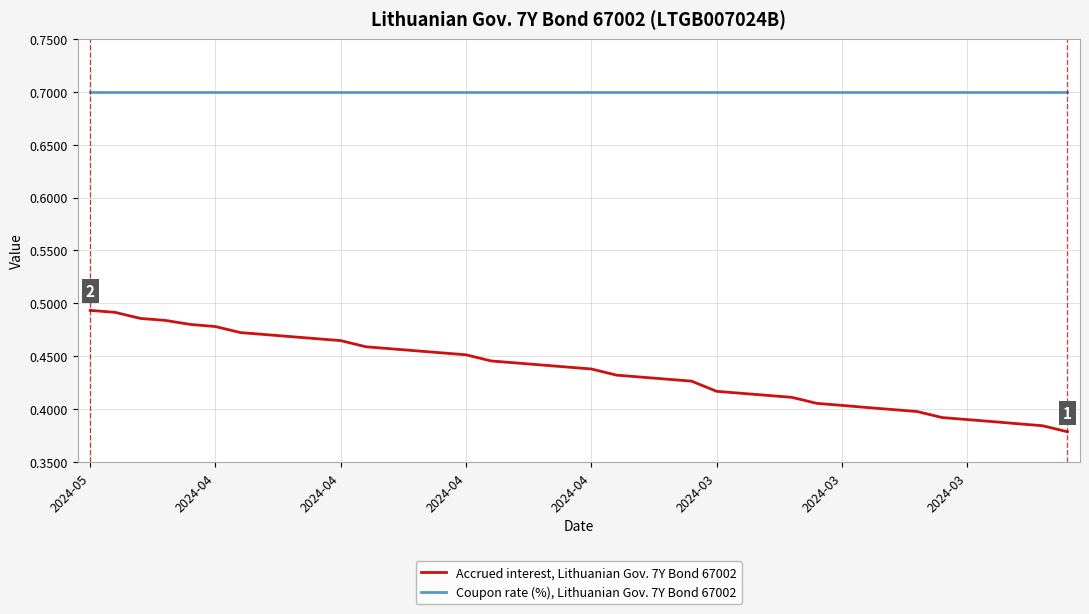

What is the maximum value shown in the chart?

0.7